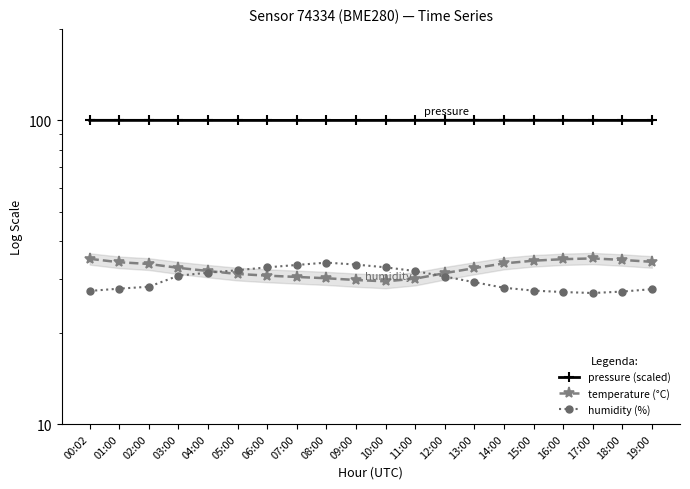

How many interior local peaks does the pressure (scaled) series have?

1